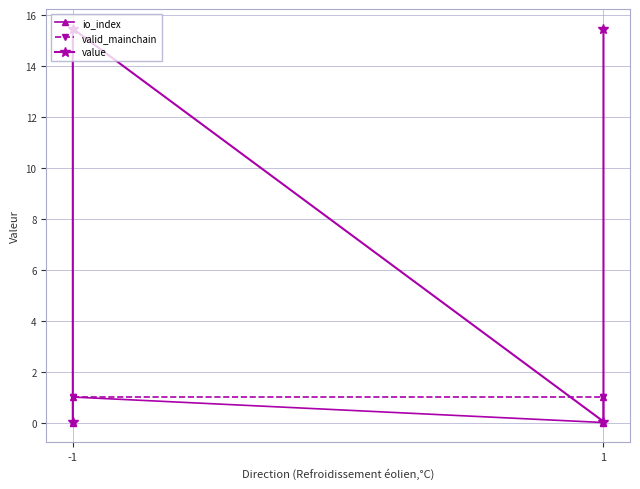

Which series has the widest spread of values?

value